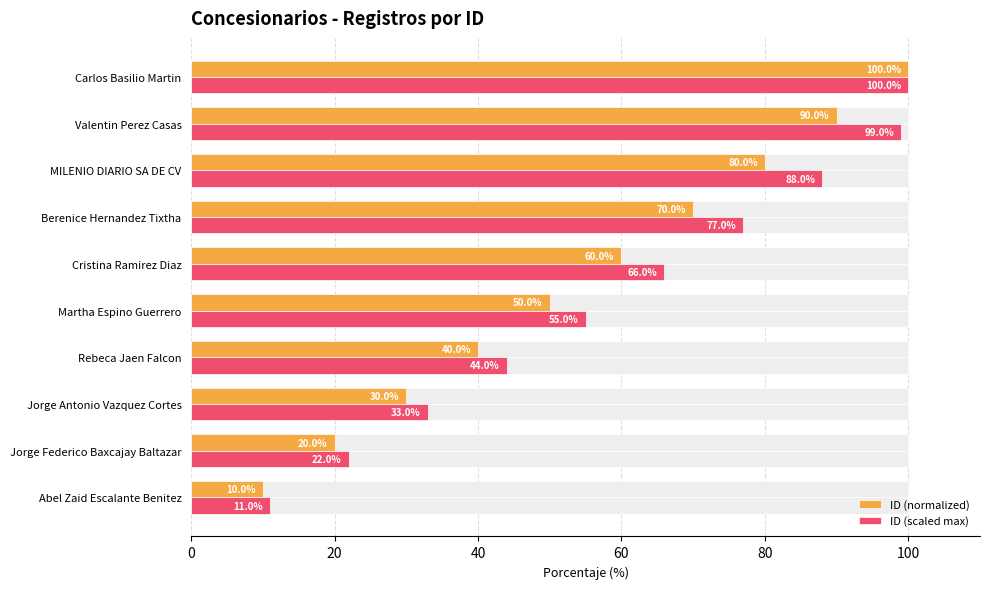

The value of ID (scaled max) at Martha Espino Guerrero is 27. True or false?

False